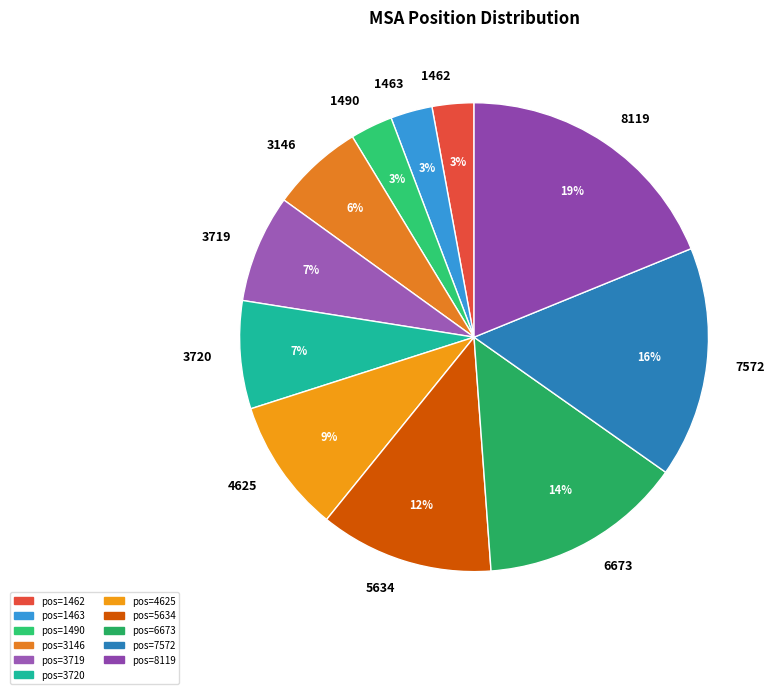

To the nearest percent, what percentage of the pie is 1490?

3%